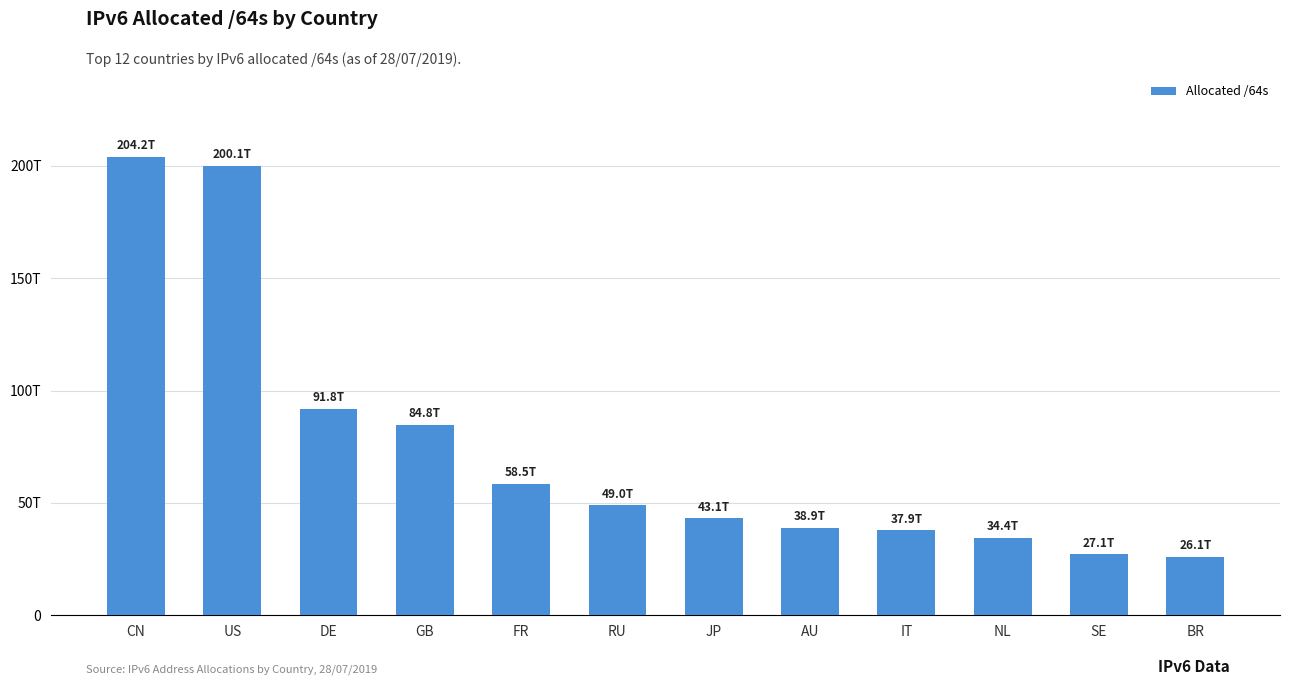

Is it true that the value at US is 321181708169072?

False